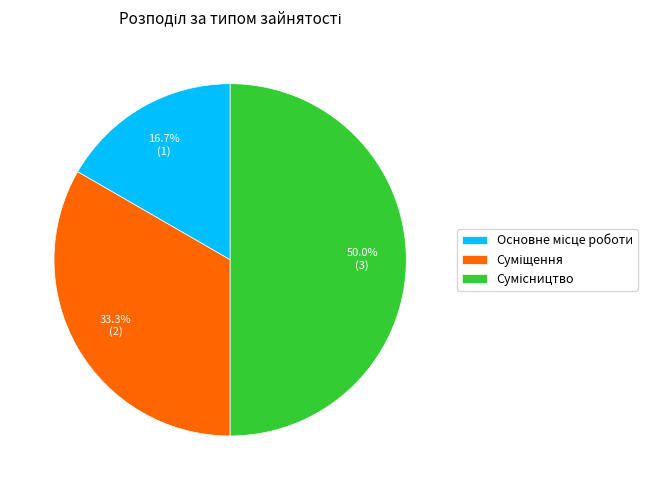

To the nearest percent, what portion does Сумісництво represent?

50%